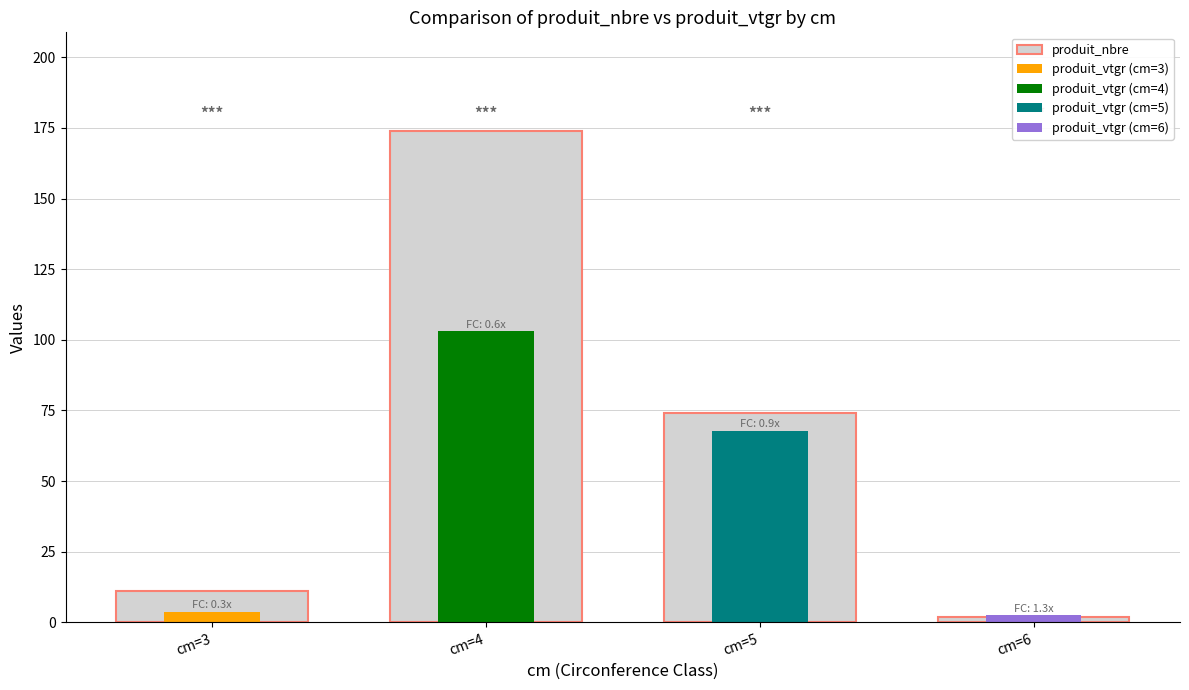

Is it true that the value at cm=3 is 11?

True